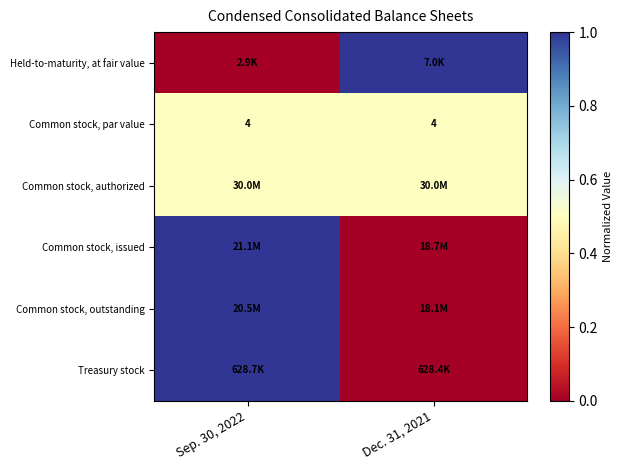

What is the maximum value for Common stock, par value?

4.0